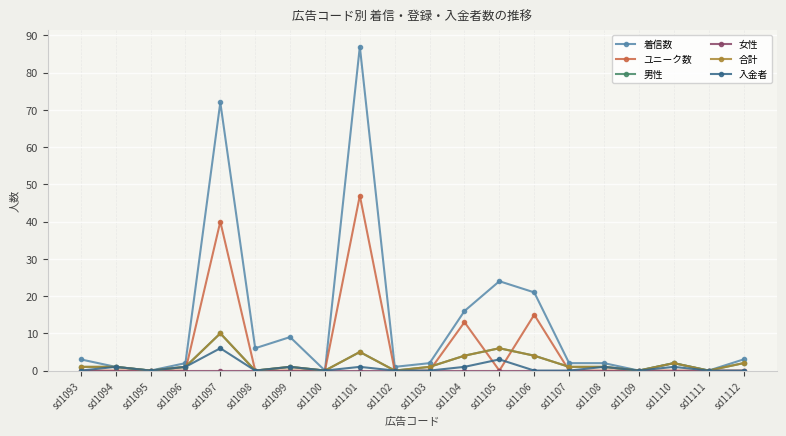

True or false: 合計 and 女性 intersect in this chart.

False